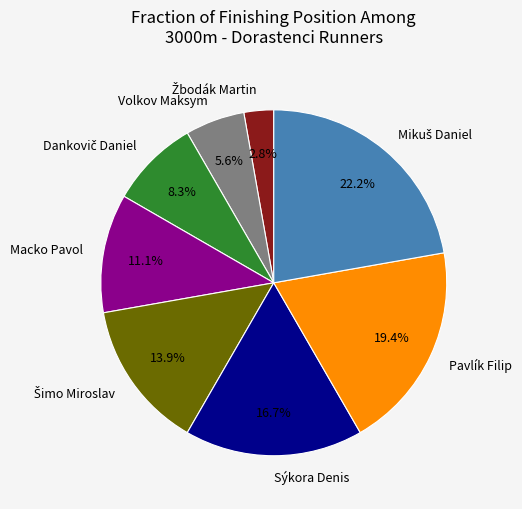

Is the sum of Volkov Maksym and Pavlík Filip greater than half?

No